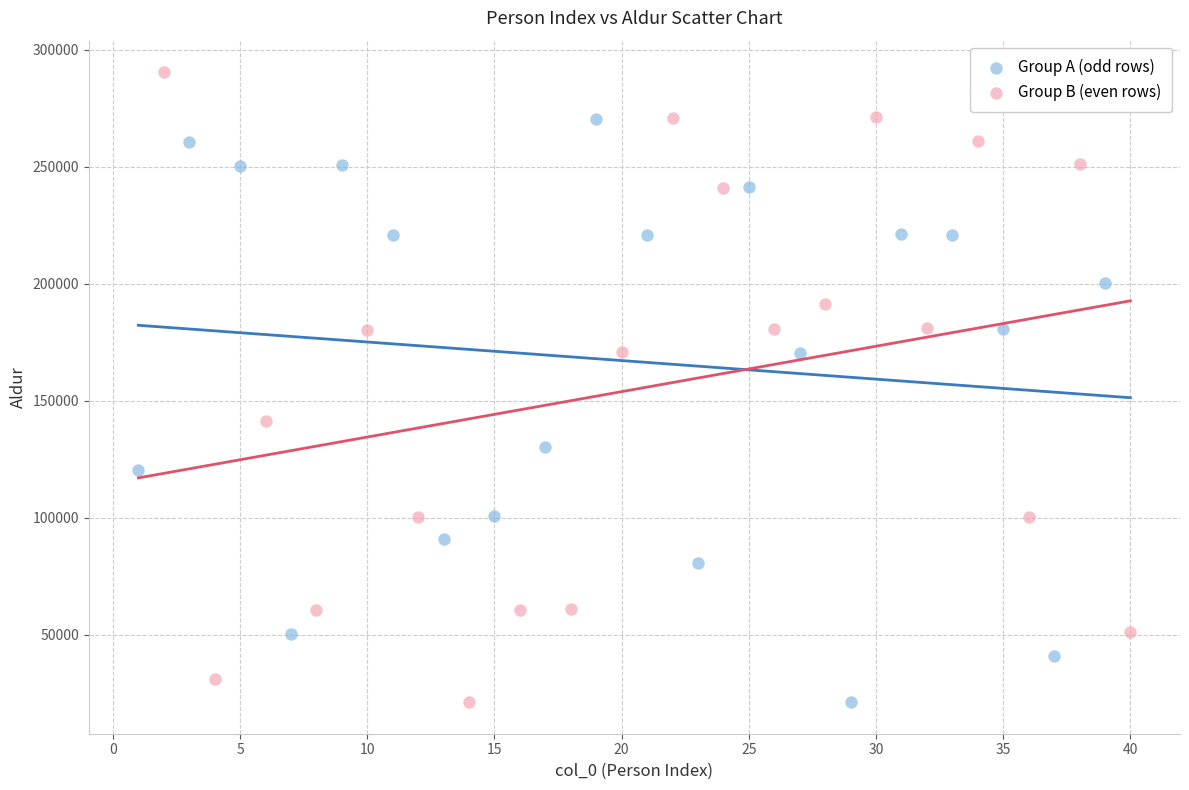

Which series has the largest Y range (max minus min)?

Group B (even rows)